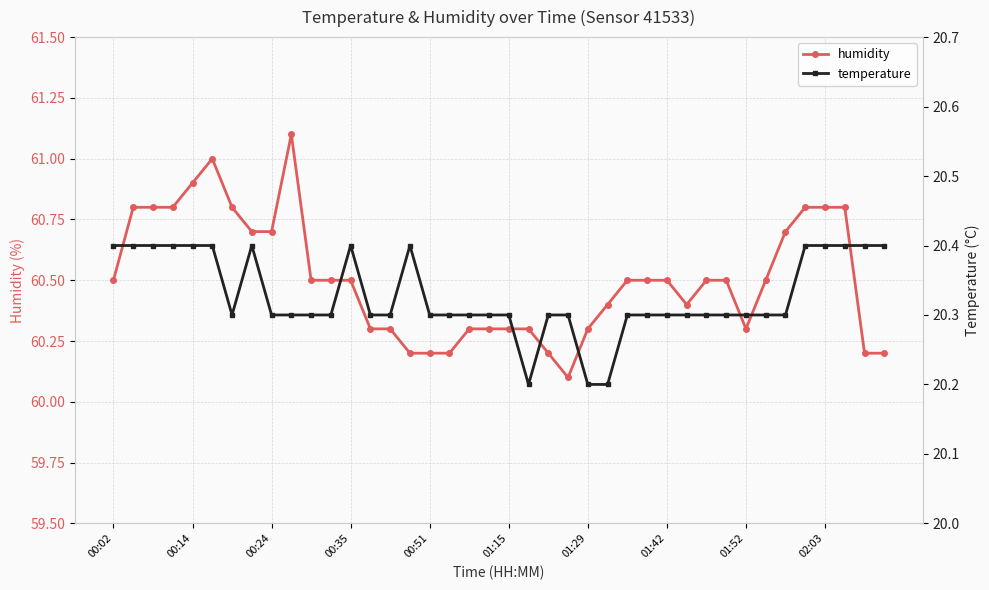

Is it true that humidity equals 38.3 at 00:14?

False